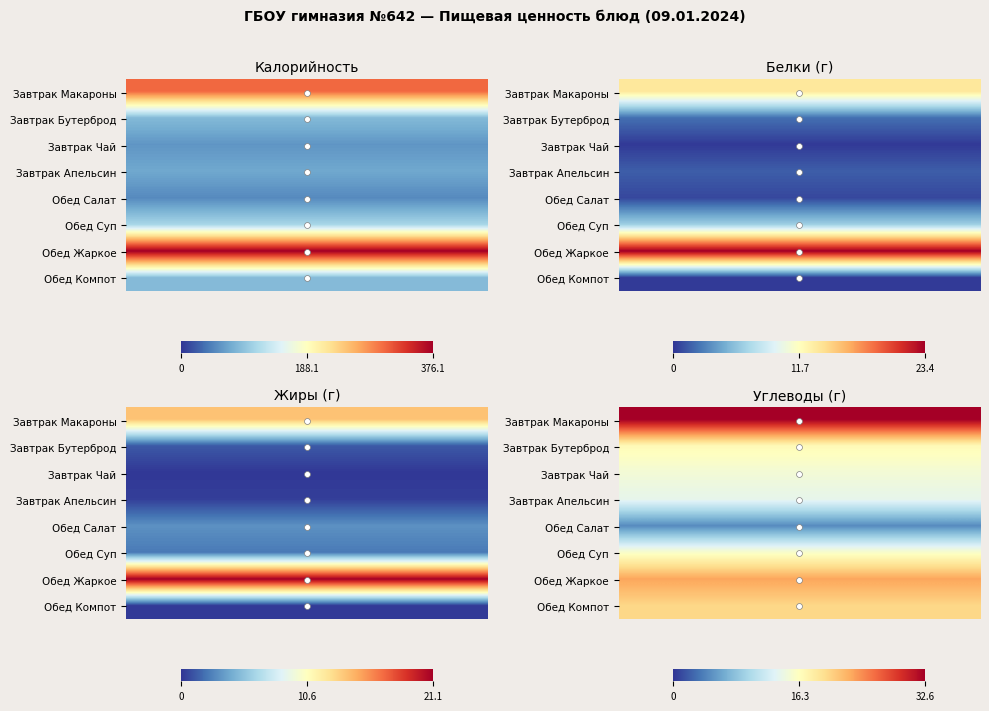

What is the difference between the Обед values at 1 and 2?

265.3